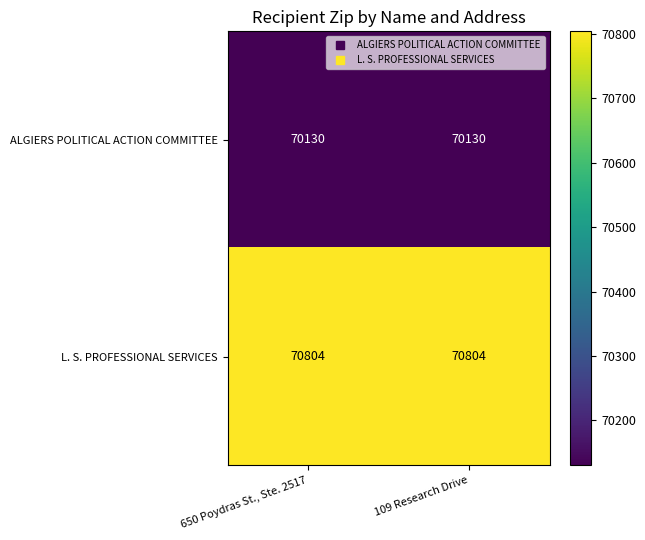

Count the number of data series in this chart.

2